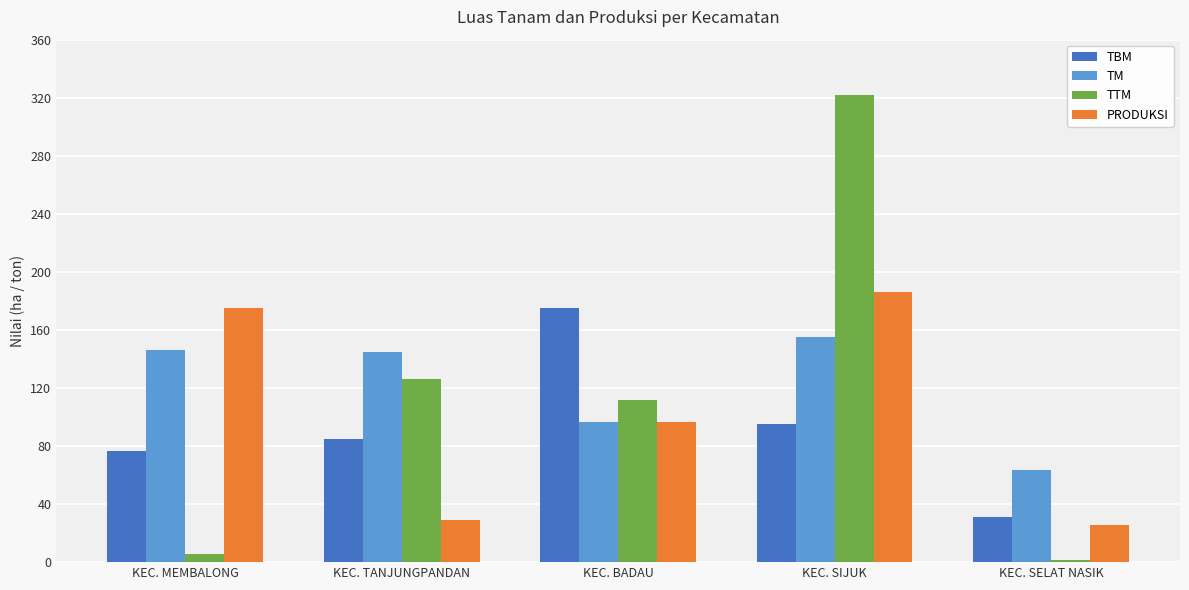

What is the maximum value for TM?

155.0